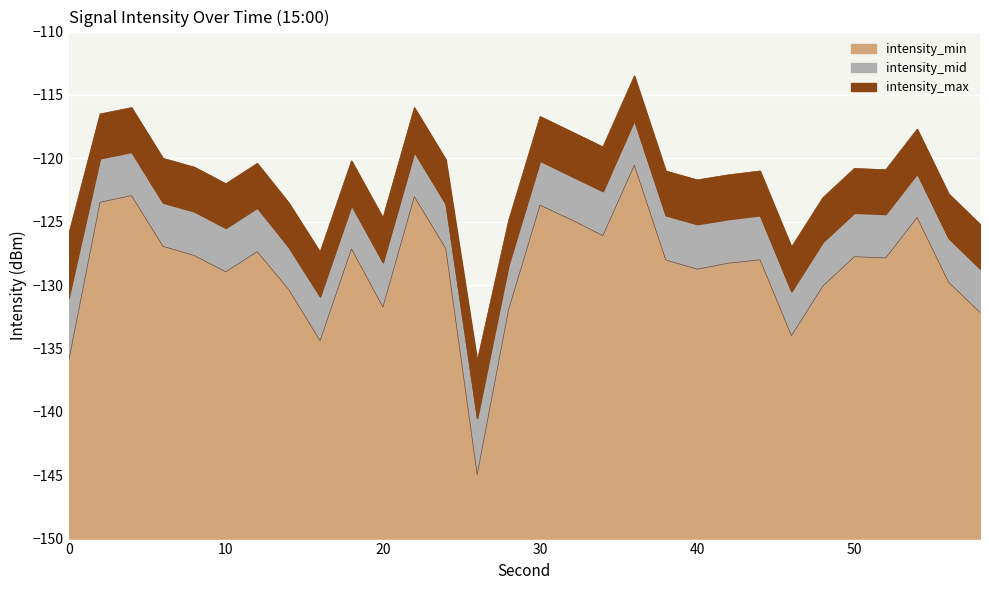

What are all the series names shown in the legend?

intensity_min, intensity_mid, intensity_max